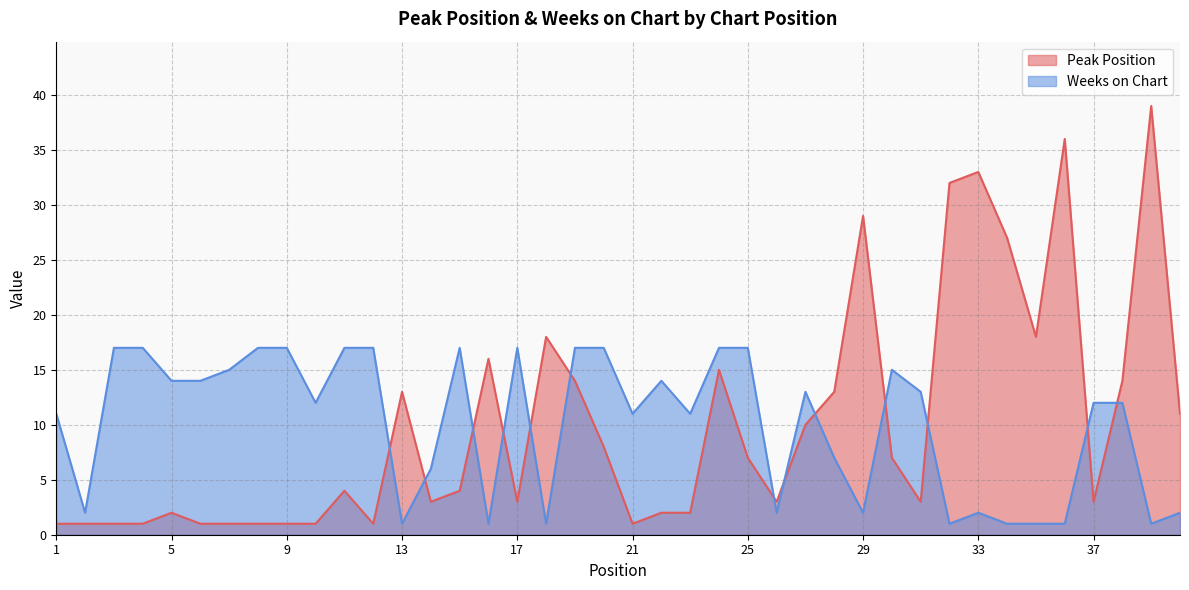

True or false: Peak Position and Weeks on Chart cross at least once.

True